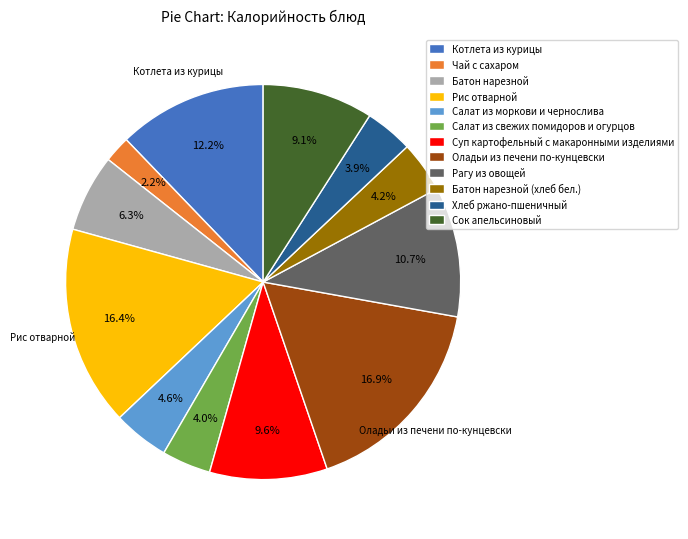

What percentage is the Батон нарезной slice, to the nearest percent?

6%